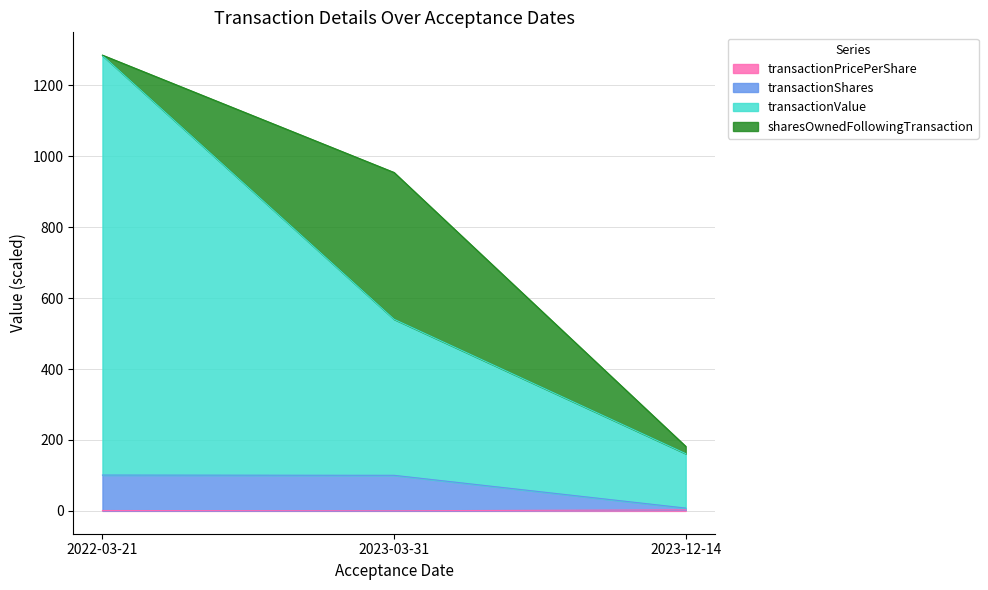

Which series has the largest total across all categories?

transactionValue